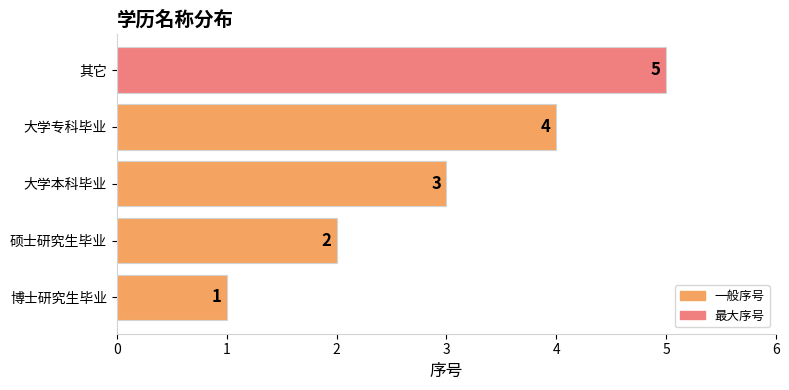

Which label corresponds to the largest value in the chart?

其它